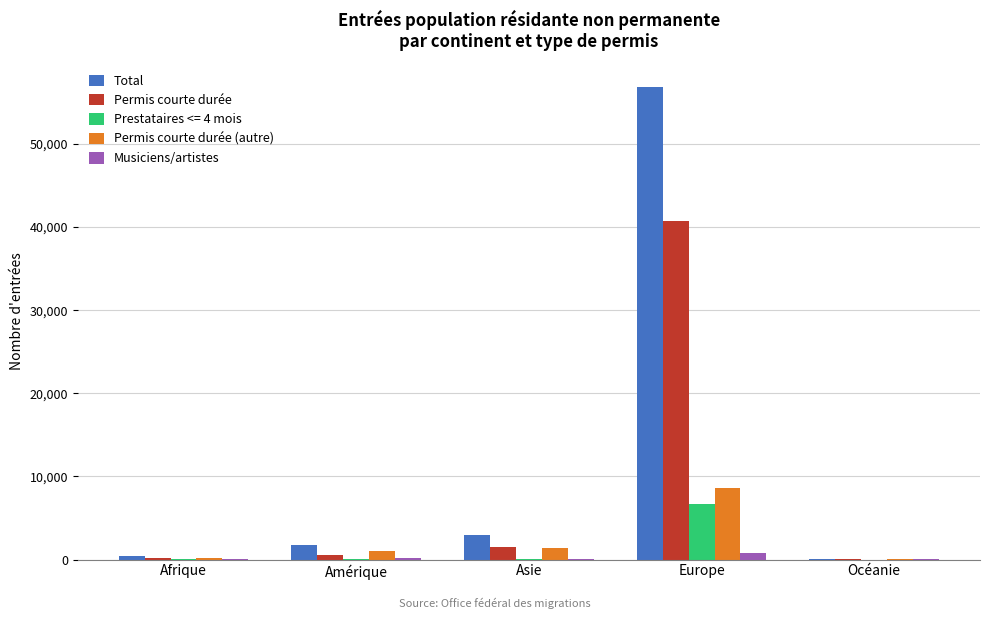

The Permis courte durée (autre) series shows 8602 at Europe. True or false?

True